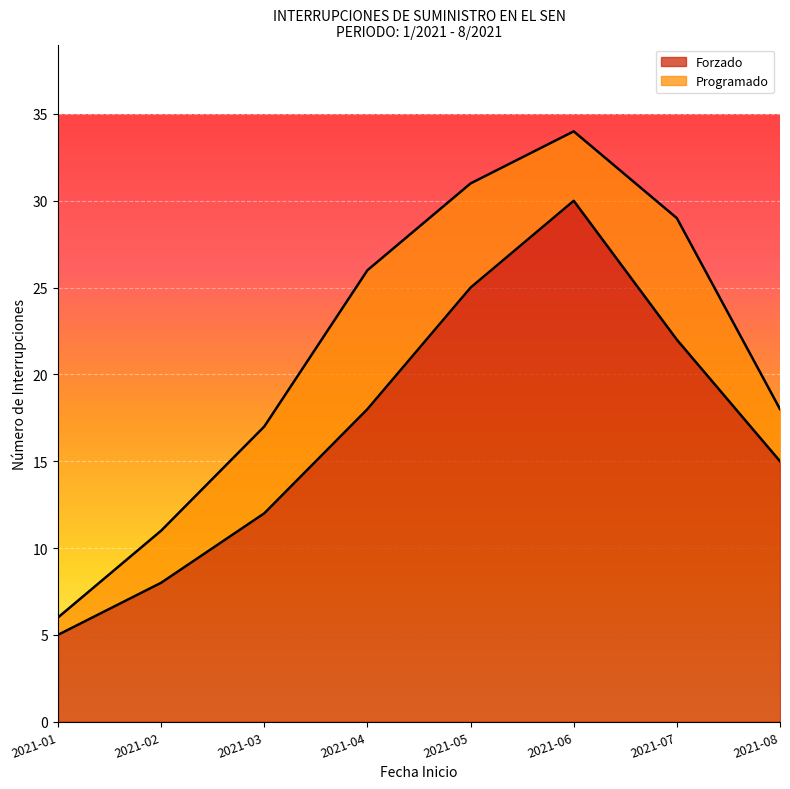

What is the value of the 1st point from the left?

5